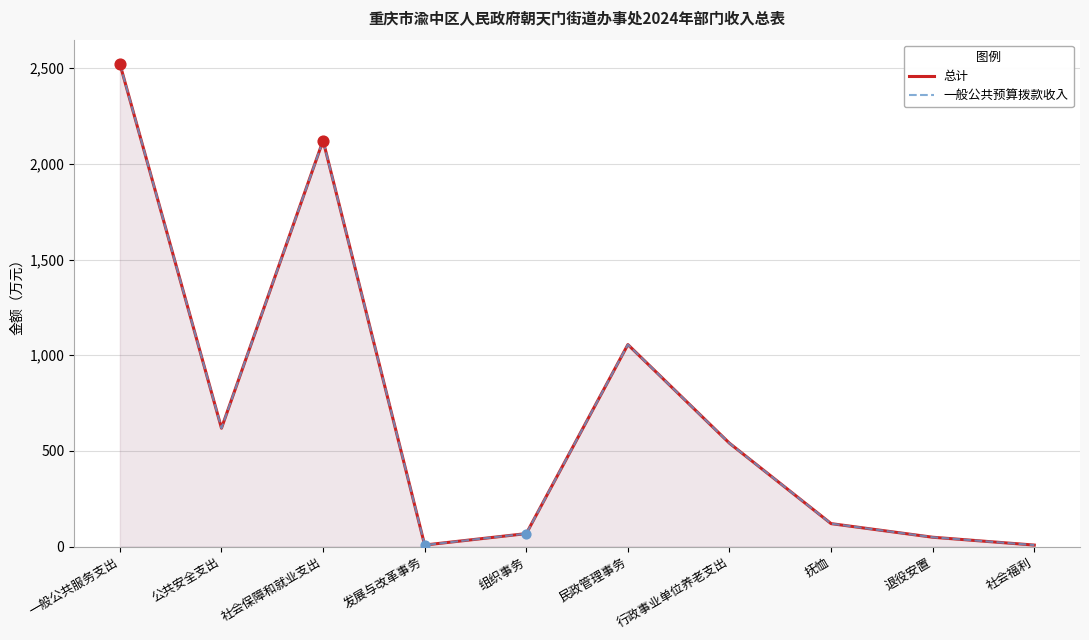

Which series contains the highest Y value?

总计